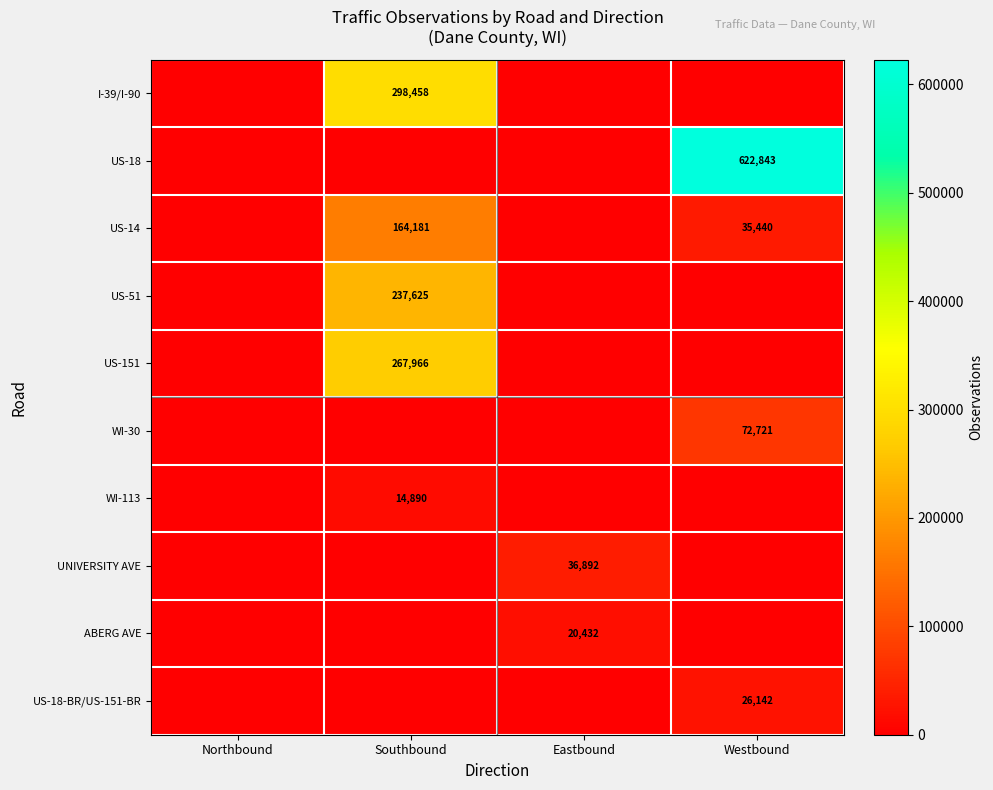

The value of US-151 at Southbound is 267966. True or false?

True